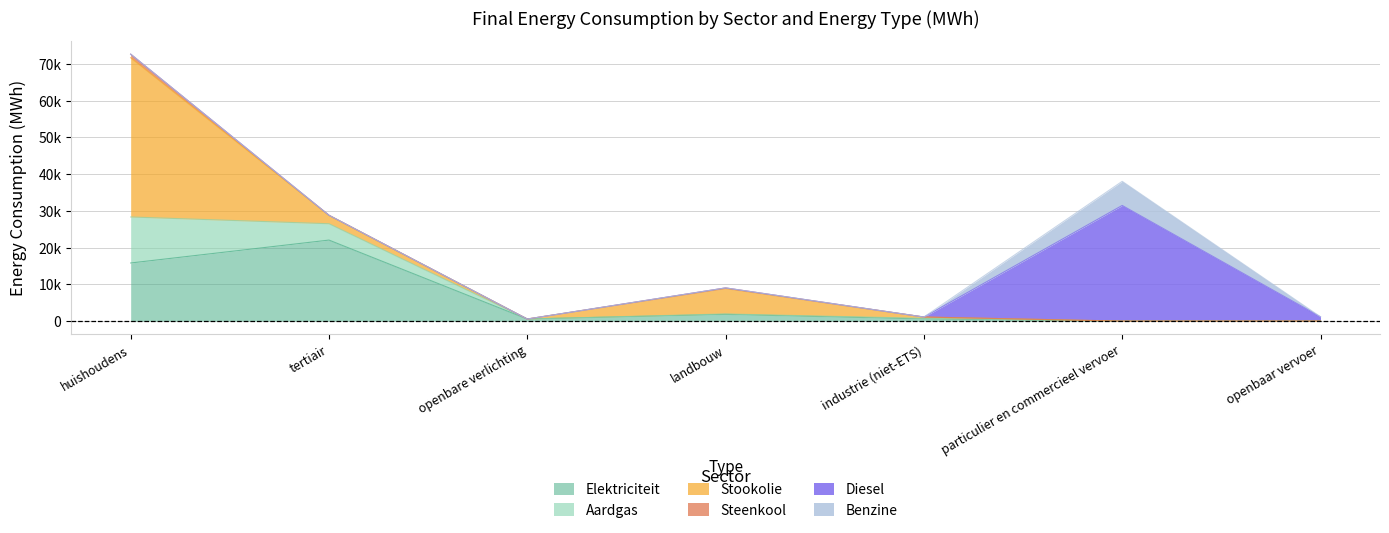

True or false: Stookolie has more than 0 interior local peaks.

True